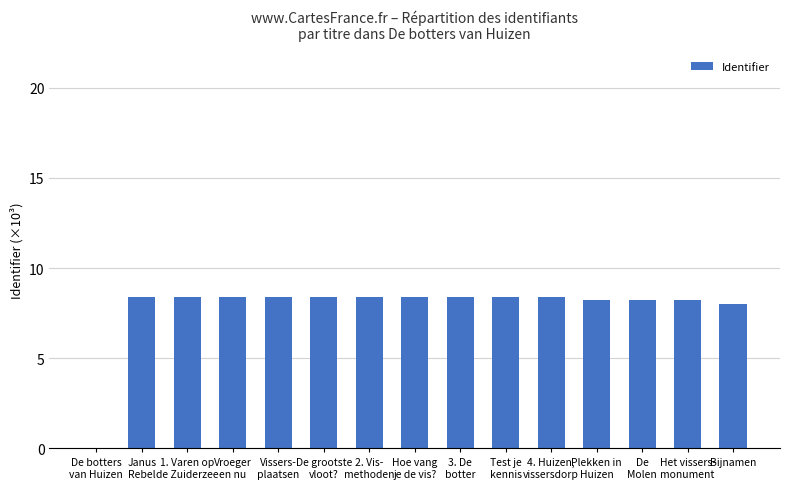

Reading left to right, list all the values displayed in this chart.

De botters
van Huizen=0.0	Janus
Rebel=8.4	1. Varen op
de Zuiderzee=8.4	Vroeger
en nu=8.4	Vissers-
plaatsen=8.4	De grootste
vloot?=8.4	2. Vis-
methoden=8.4	Hoe vang
je de vis?=8.4	3. De
botter=8.4	Test je
kennis=8.4	4. Huizen,
vissersdorp=8.4	Plekken in
Huizen=8.2	De
Molen=8.2	Het vissers-
monument=8.2	Bijnamen=8.0